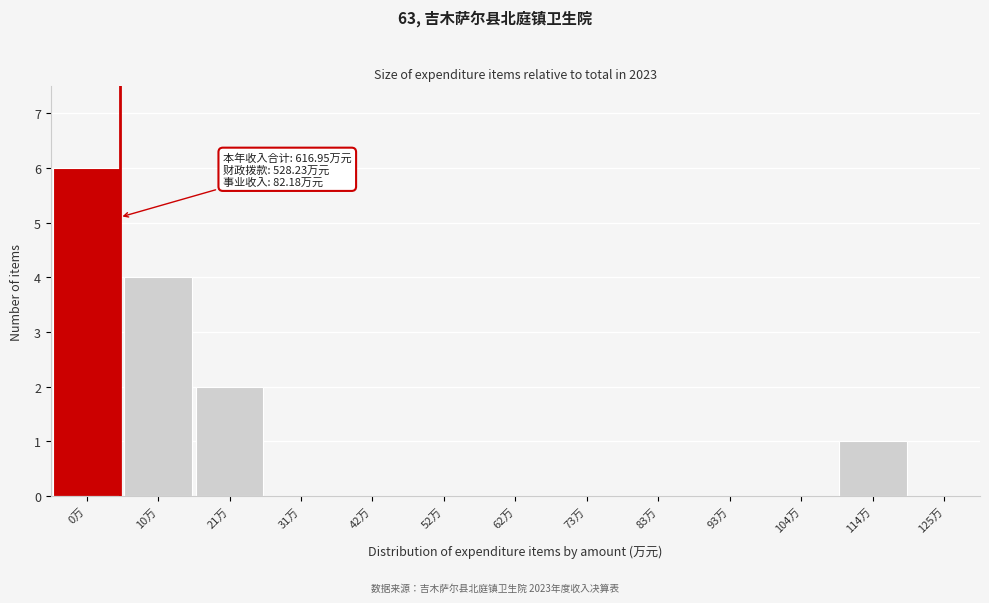

Reading right to left, list all the values displayed in this chart.

125万=0	114万=1	104万=0	93万=0	83万=0	73万=0	62万=0	52万=0	42万=0	31万=0	21万=2	10万=4	0万=6